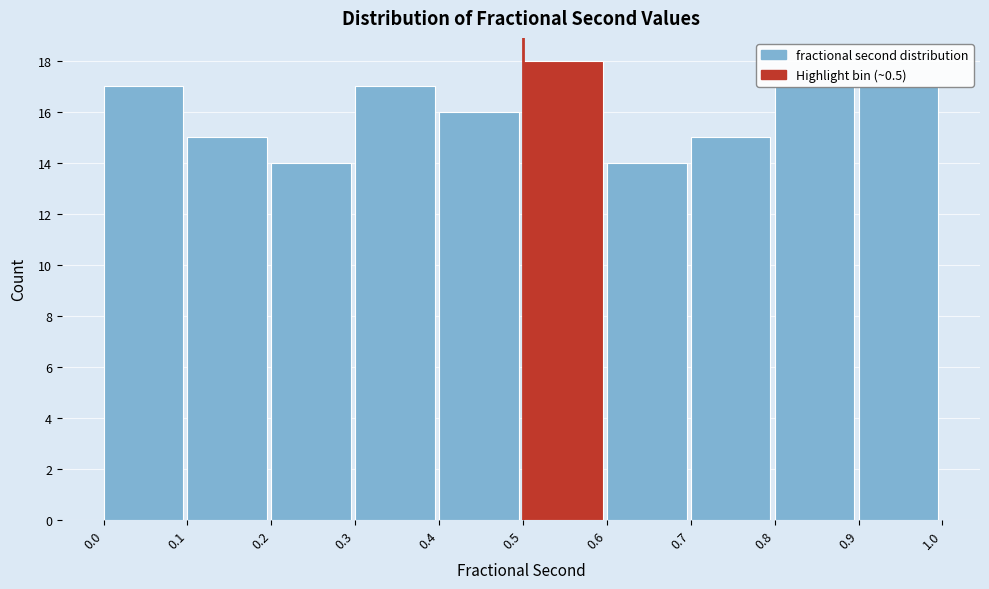

What is the height of the bar covering 0.1 to 0.2 on the x-axis? The values are not printed on the chart, so give them approximately, as read against the axis.

15